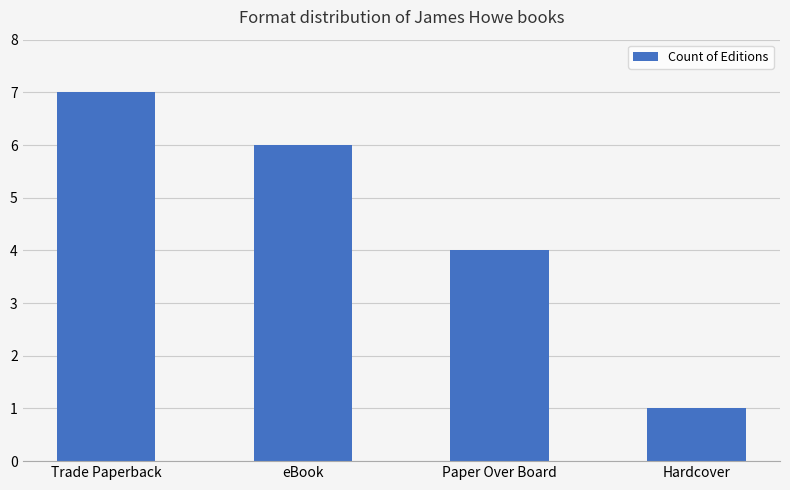

How many bars are there in total?

4